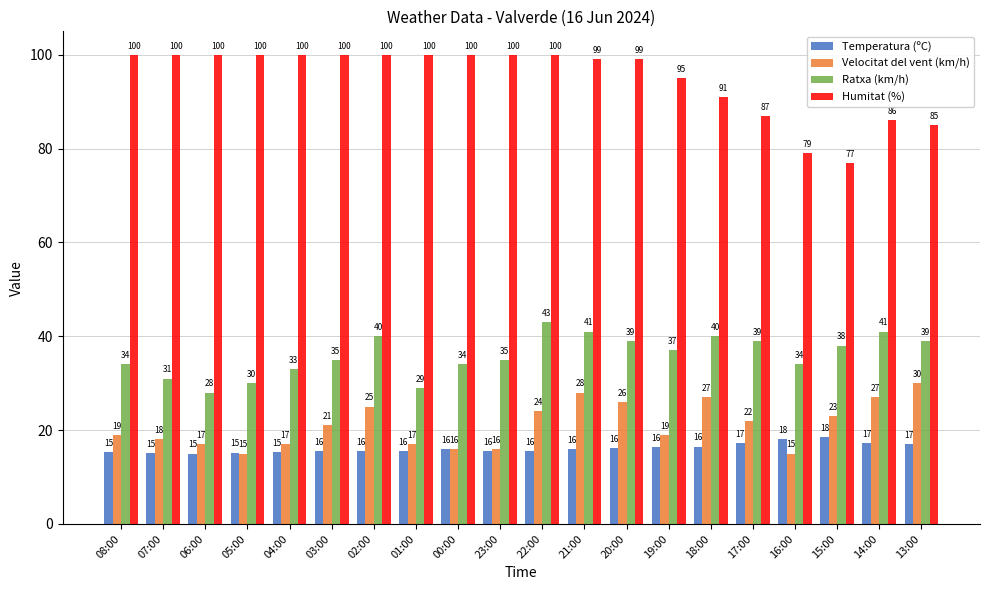

Which series changed the most between 02:00 and 13:00?

Humitat (%)